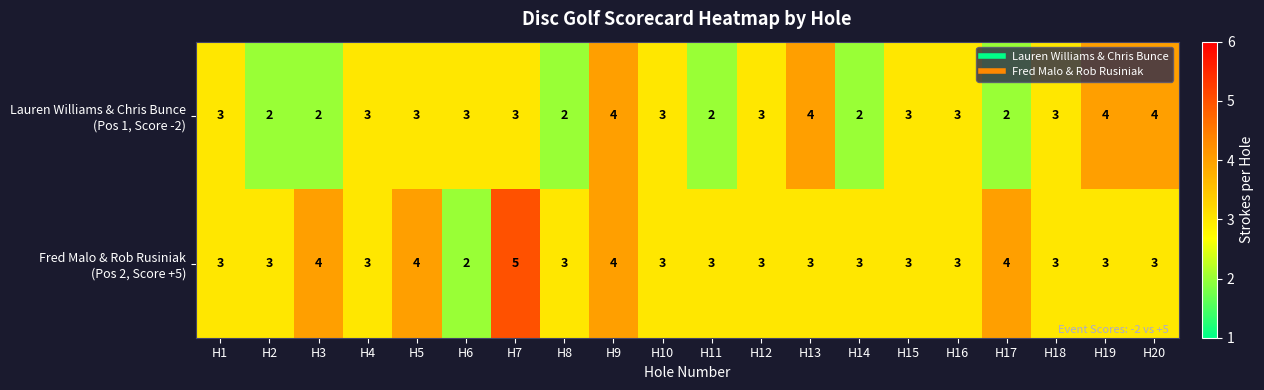

Which label corresponds to the largest value in the chart?

H7